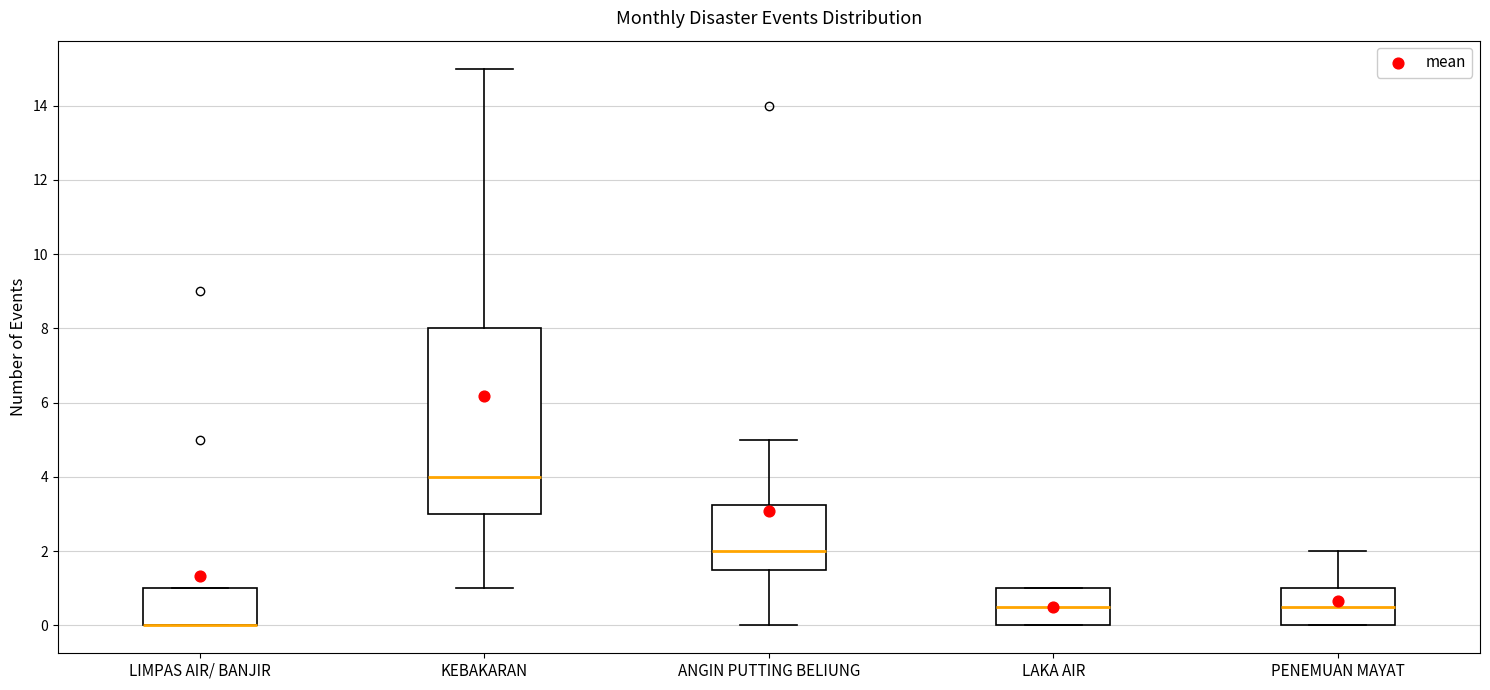

Reading left to right, transcribe this box plot: for each box, give where its median line is, the range the box spans, and where its two whiskers end, as read against the y-axis. The values are not printed on the chart, so give them approximately, as read against the axis.

LIMPAS AIR/ BANJIR: median 0.0 (drawn on the box's lower edge), box 0.0 to 1.0, whiskers 0.0 to 1.0
KEBAKARAN: median 4.0, box 3.0 to 8.0, whiskers 1.0 to 15.0
ANGIN PUTTING BELIUNG: median 2.0, box 1.6 to 3.2, whiskers 0.0 to 5.0
LAKA AIR: median 0.6, box 0.0 to 1.0, whiskers 0.0 to 1.0
PENEMUAN MAYAT: median 0.6, box 0.0 to 1.0, whiskers 0.0 to 2.0